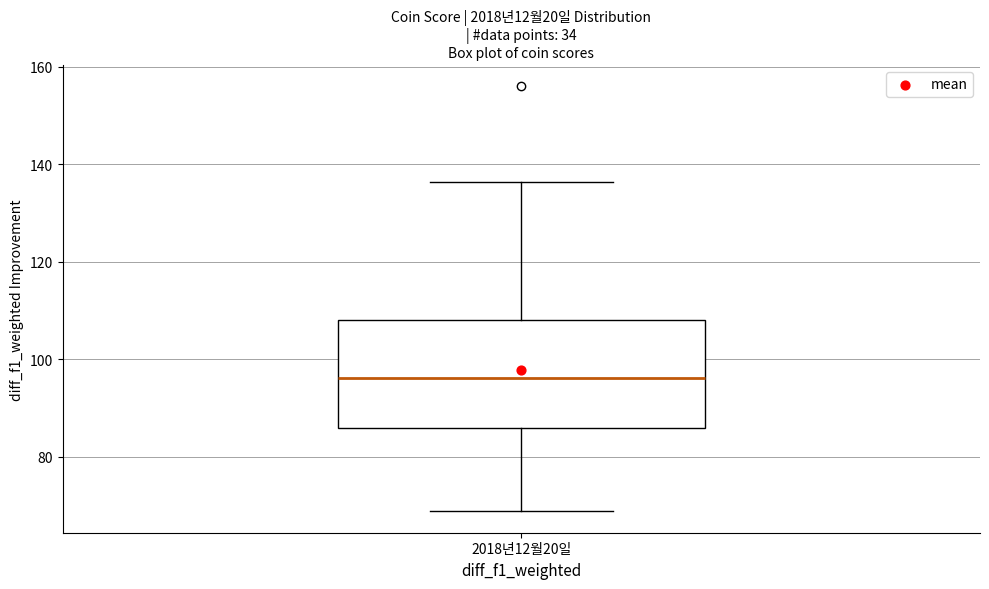

Read this box plot against the y-axis: the position of the median line, the range covered by the box, and the ends of both whiskers. The values are not printed on the chart, so give them approximately, as read against the axis.

median 96, box 86 to 108, whiskers 68 to 136